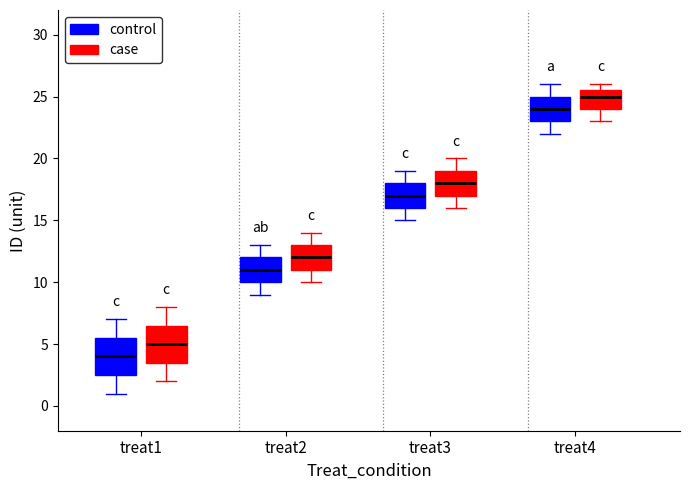

Which box has the lowest median line?

treat1 (control)